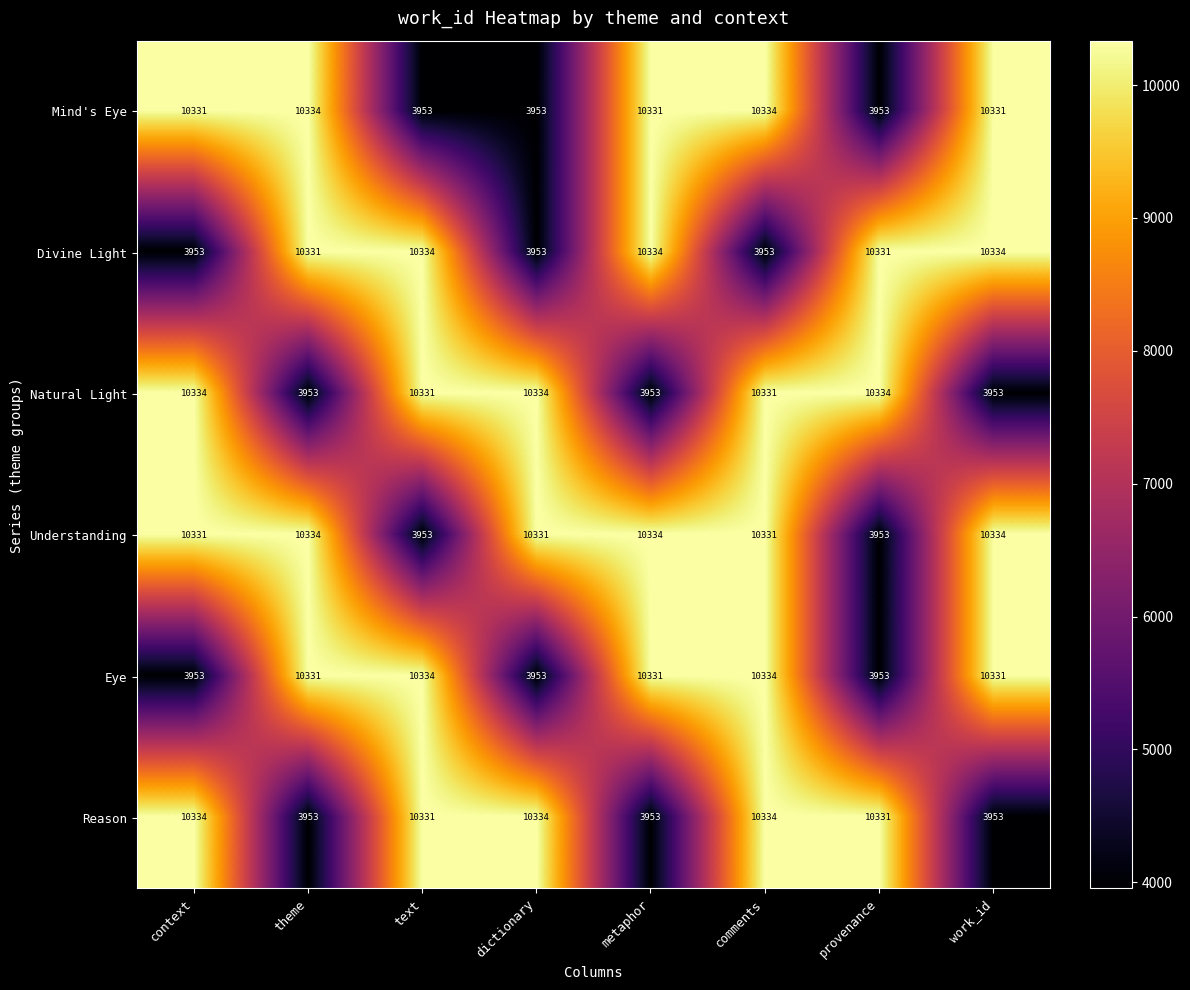

What is the difference between the highest and lowest values at theme?

6381